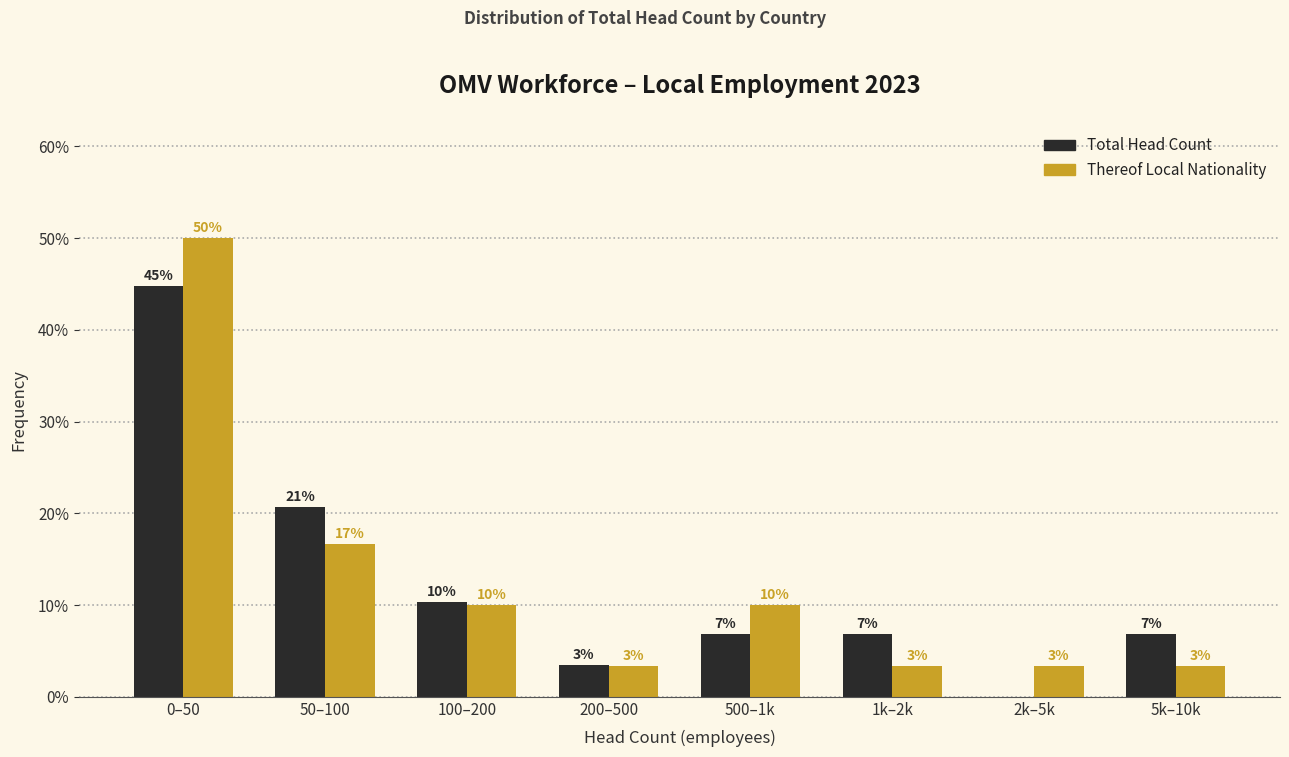

What are all the series names shown in the legend?

Total Head Count, Thereof Local Nationality